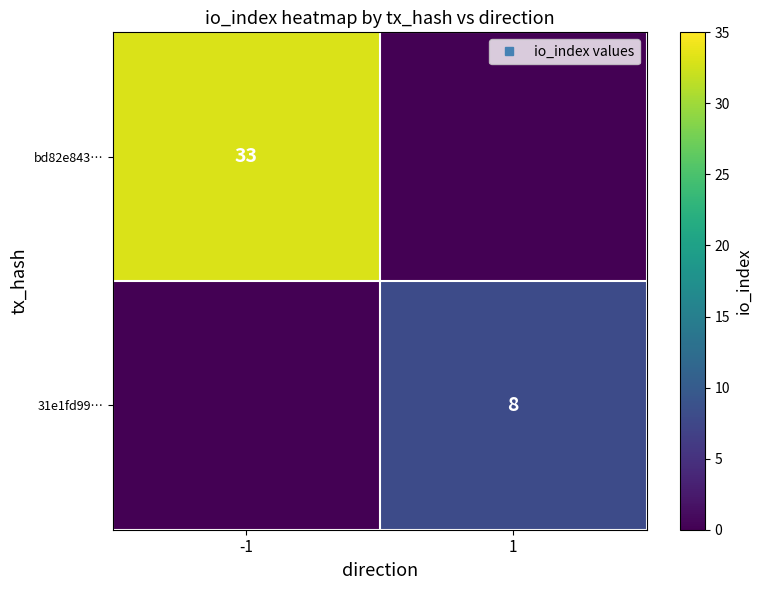

What is the approximate value of bd82e843… at -1?

33